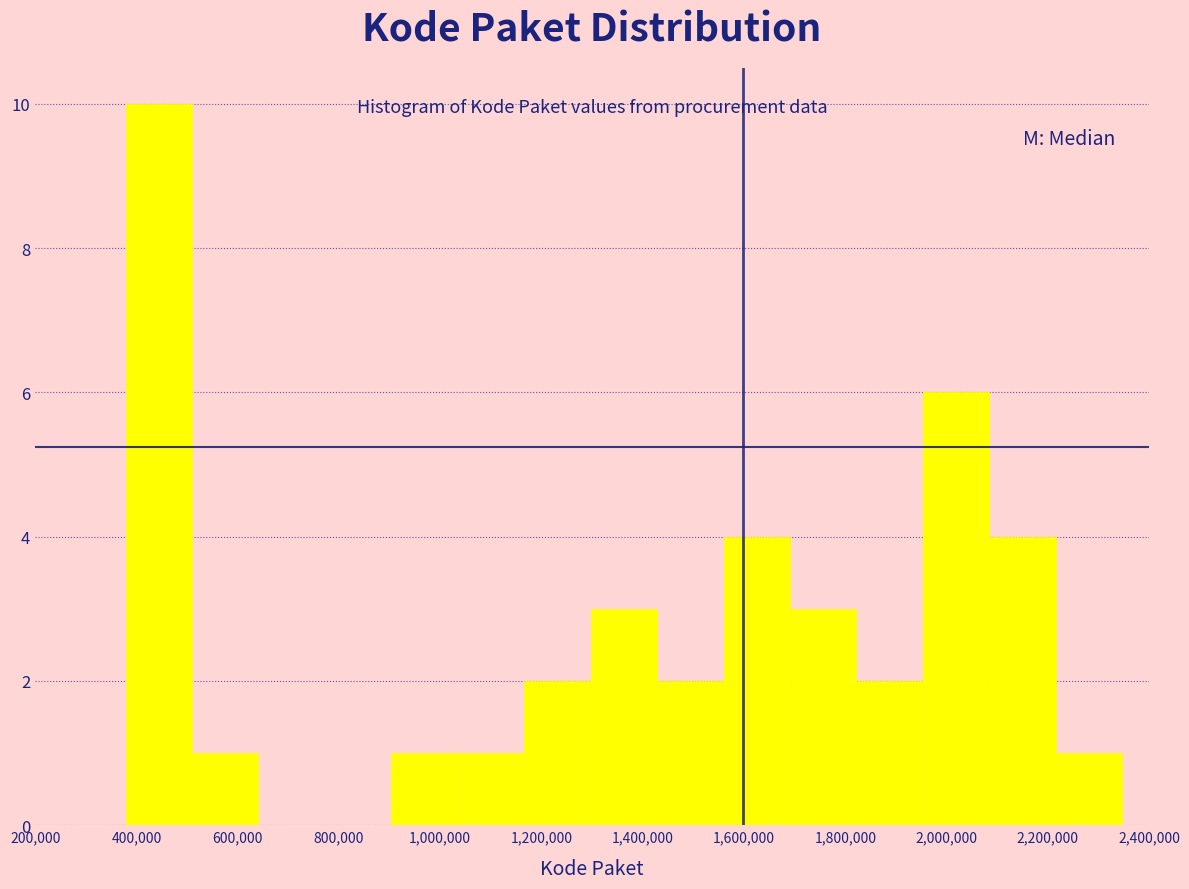

Which range on the x-axis has the tallest bar?

380000 to 500000